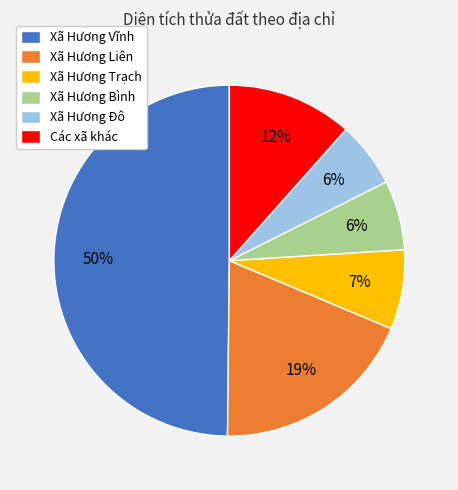

Count the number of slices in the pie.

6